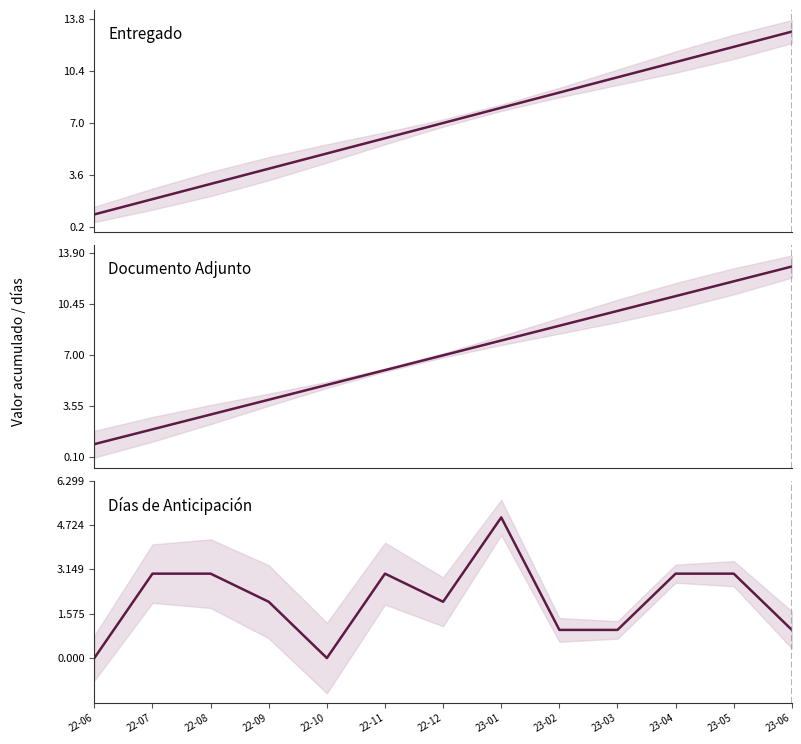

What position from the left is 22-12?

7